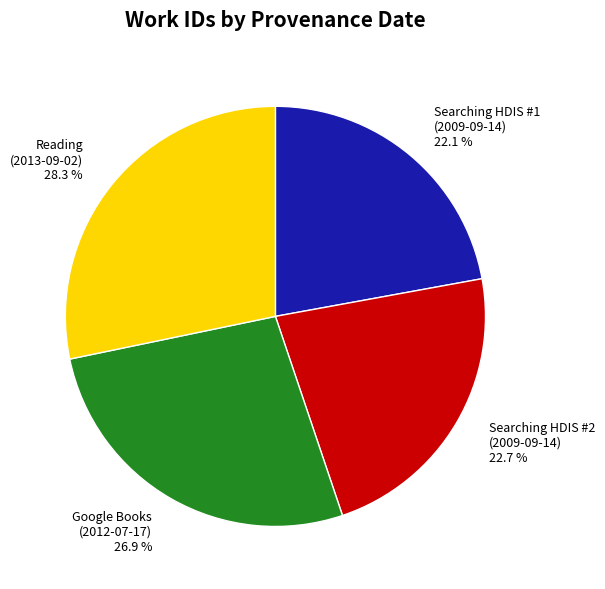

How many slices are in this pie chart?

4